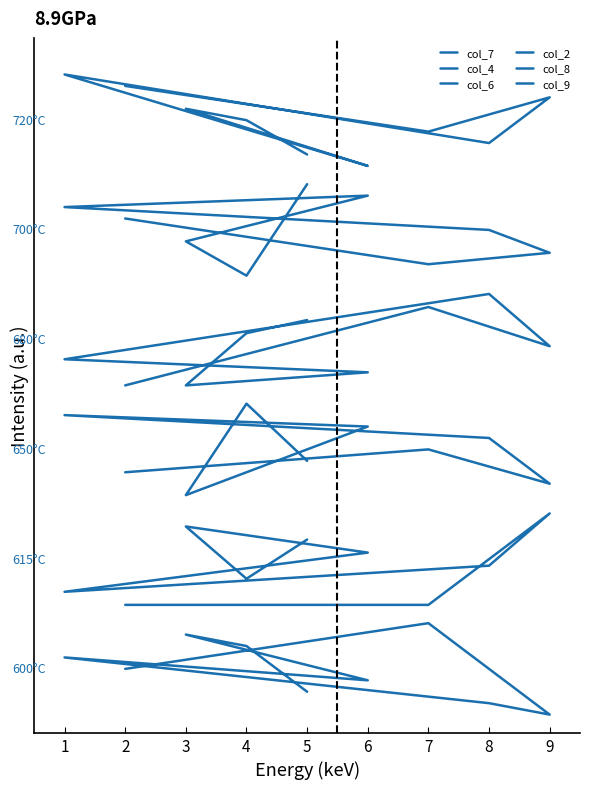

What is the value of the col_2 point at the 7th from the left?

9.0